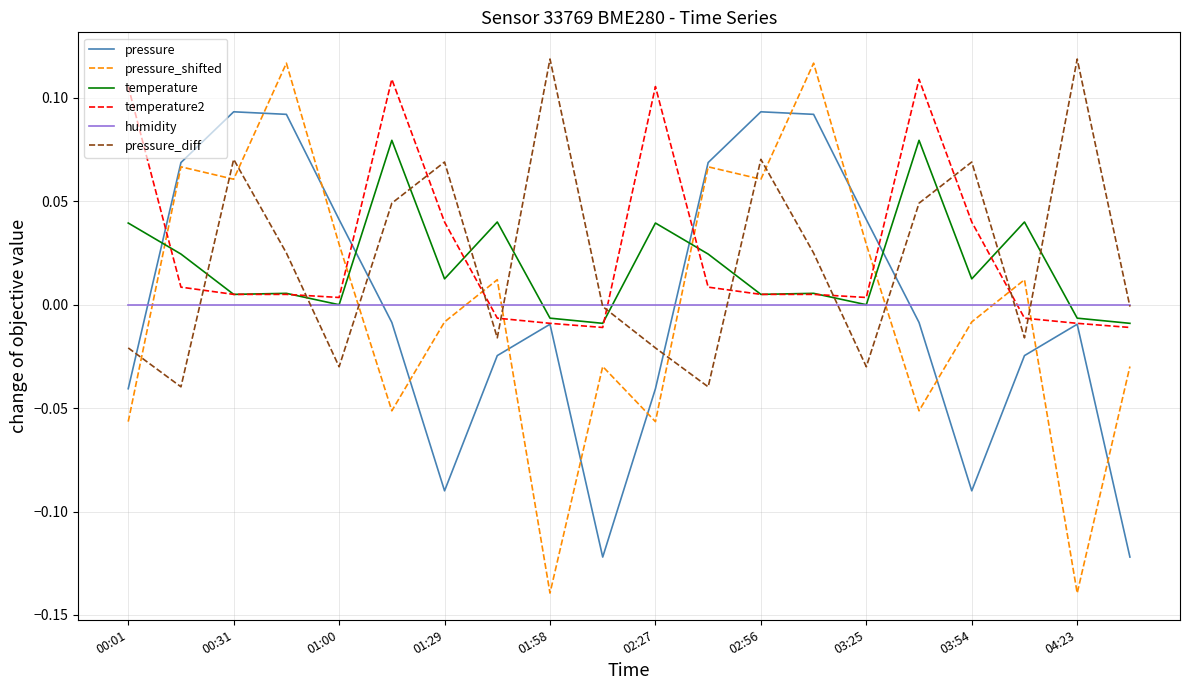

Which series has the widest spread of values?

pressure_shifted